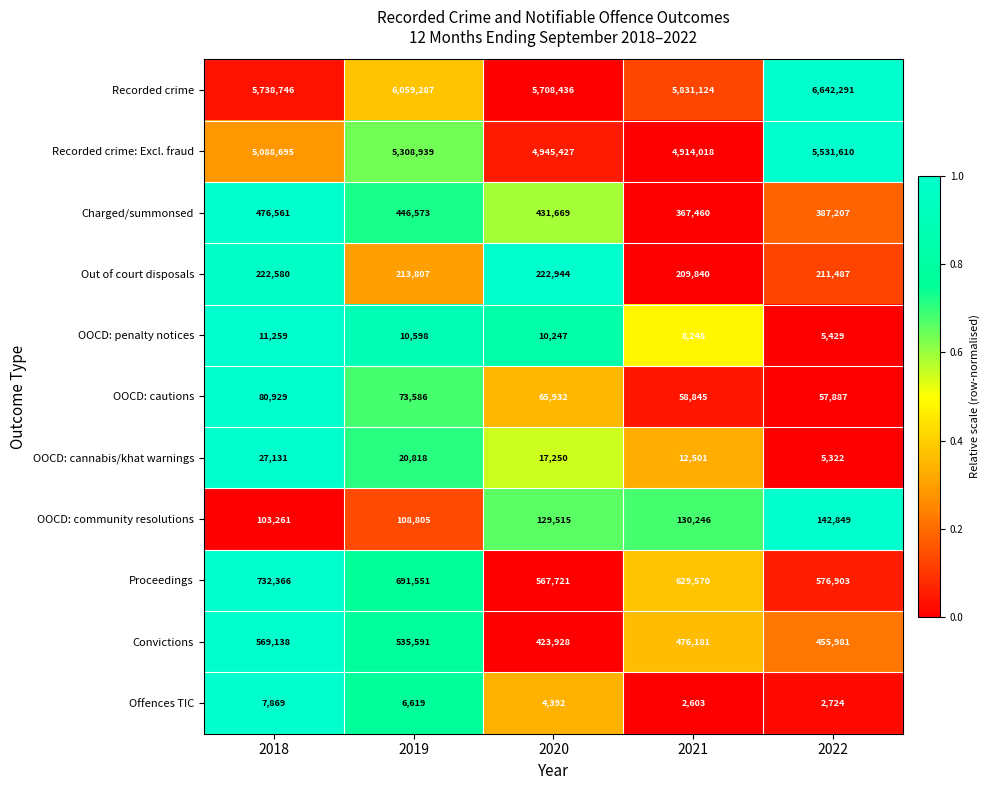

What is the difference between the second highest and minimum values in the Recorded crime: Excl. fraud series?

394921